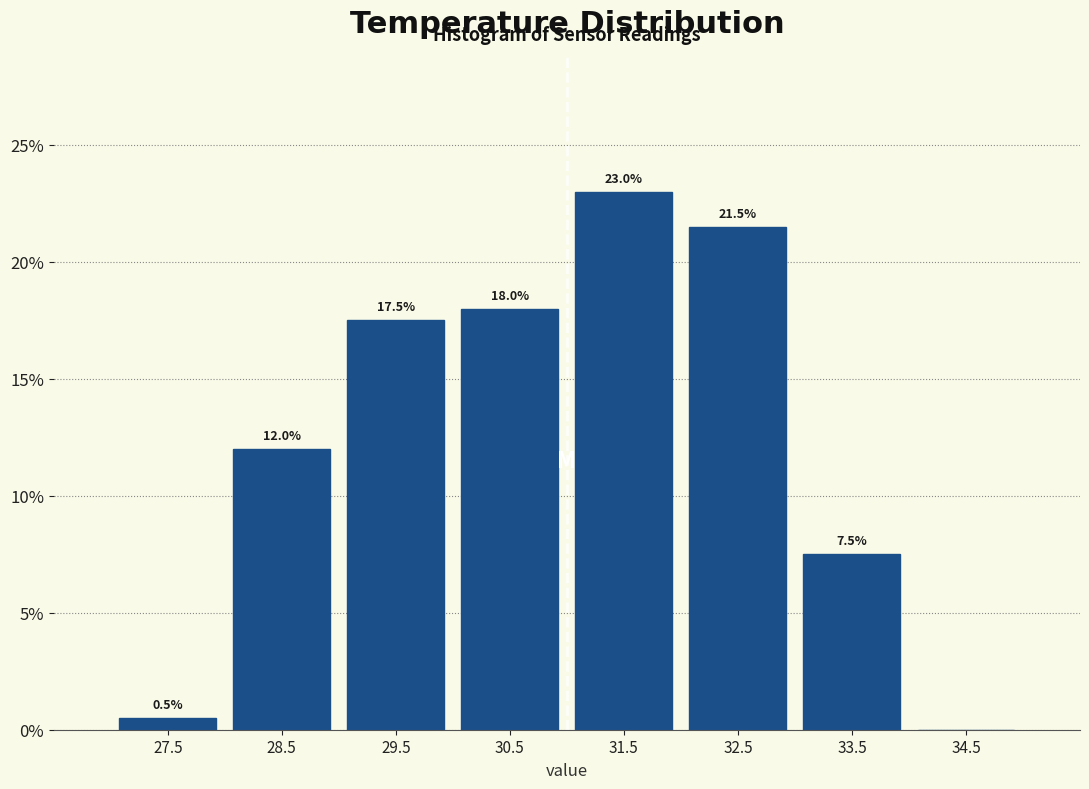

Which range on the x-axis has the tallest bar?

31 to 32